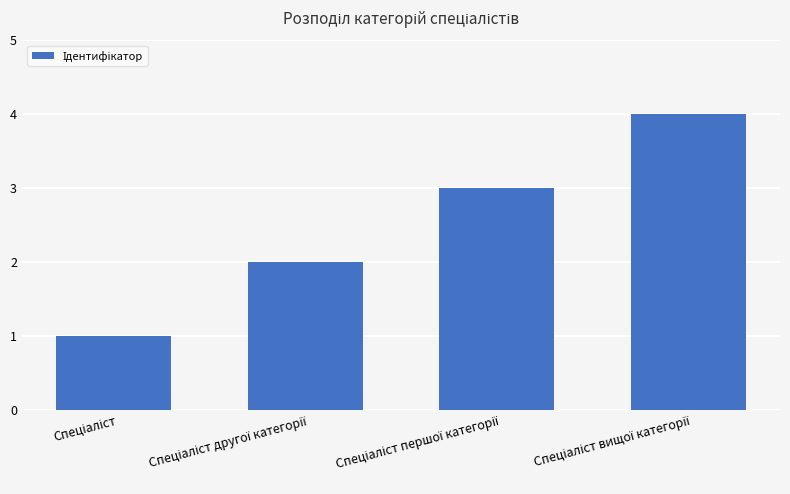

What is the difference between the second highest and minimum values?

2